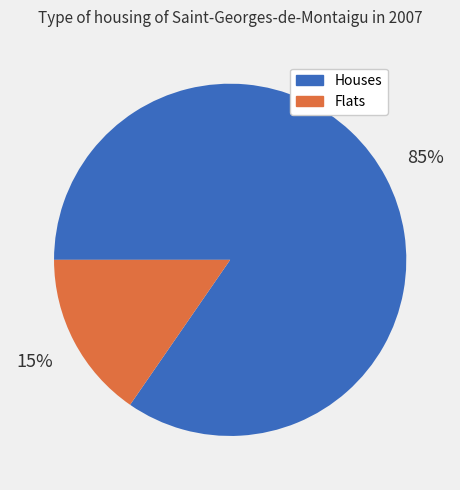

To the nearest percent, what is the average slice percentage?

50%